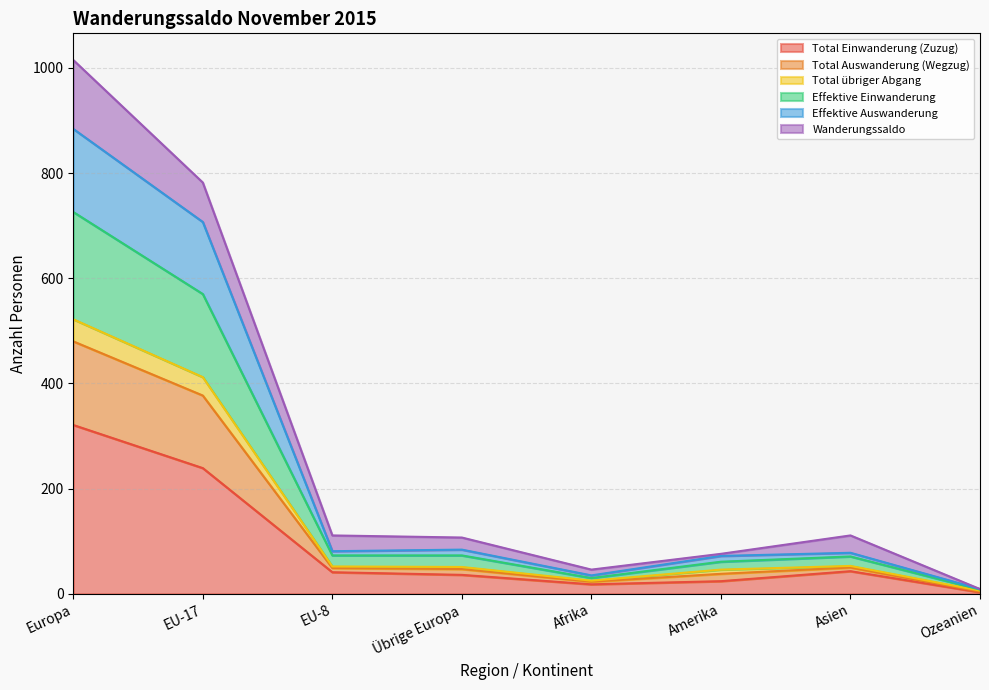

What is the highest value of the Total Einwanderung (Zuzug) series?

321